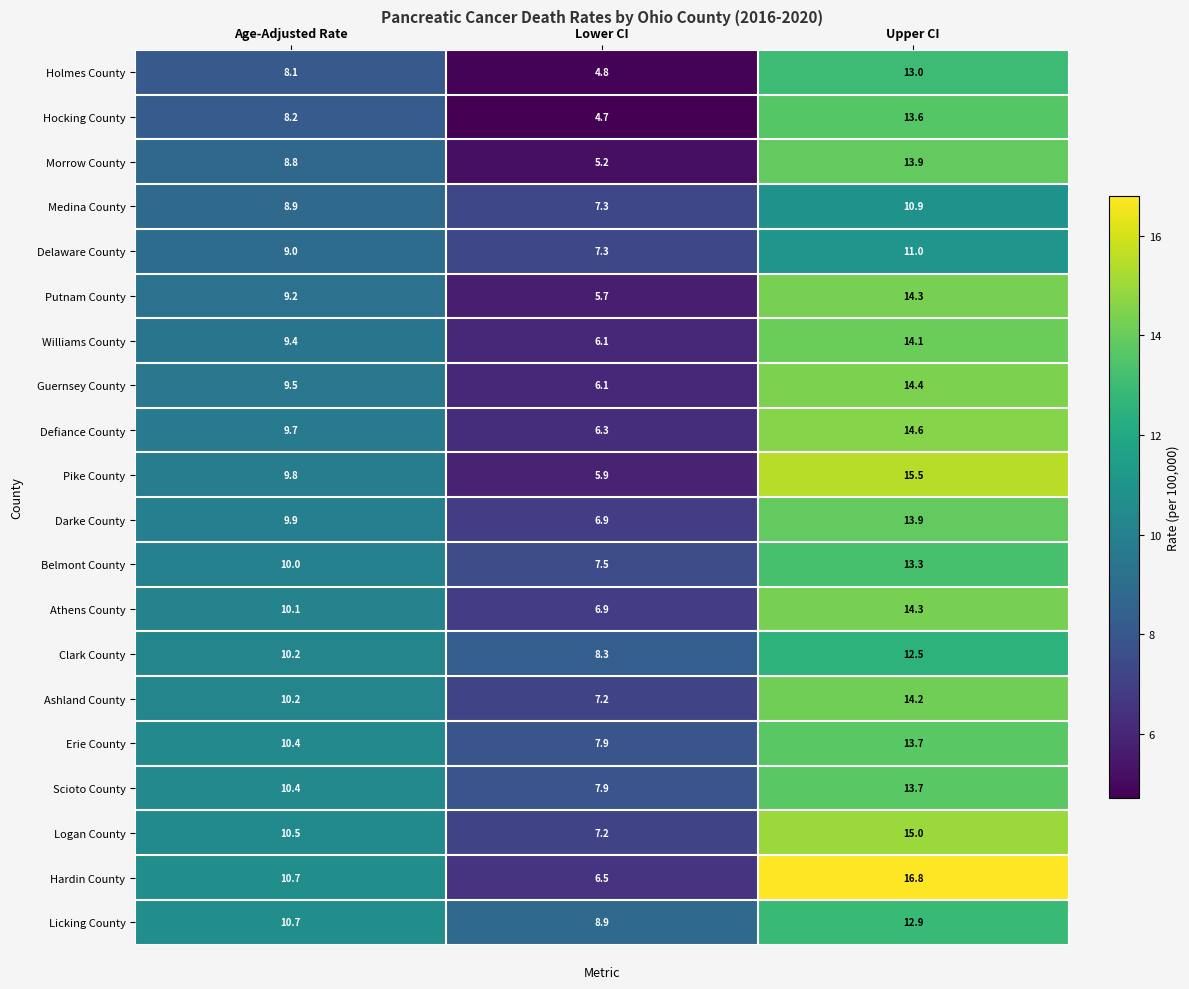

The Guernsey County series shows 6.1 at Lower CI. True or false?

True